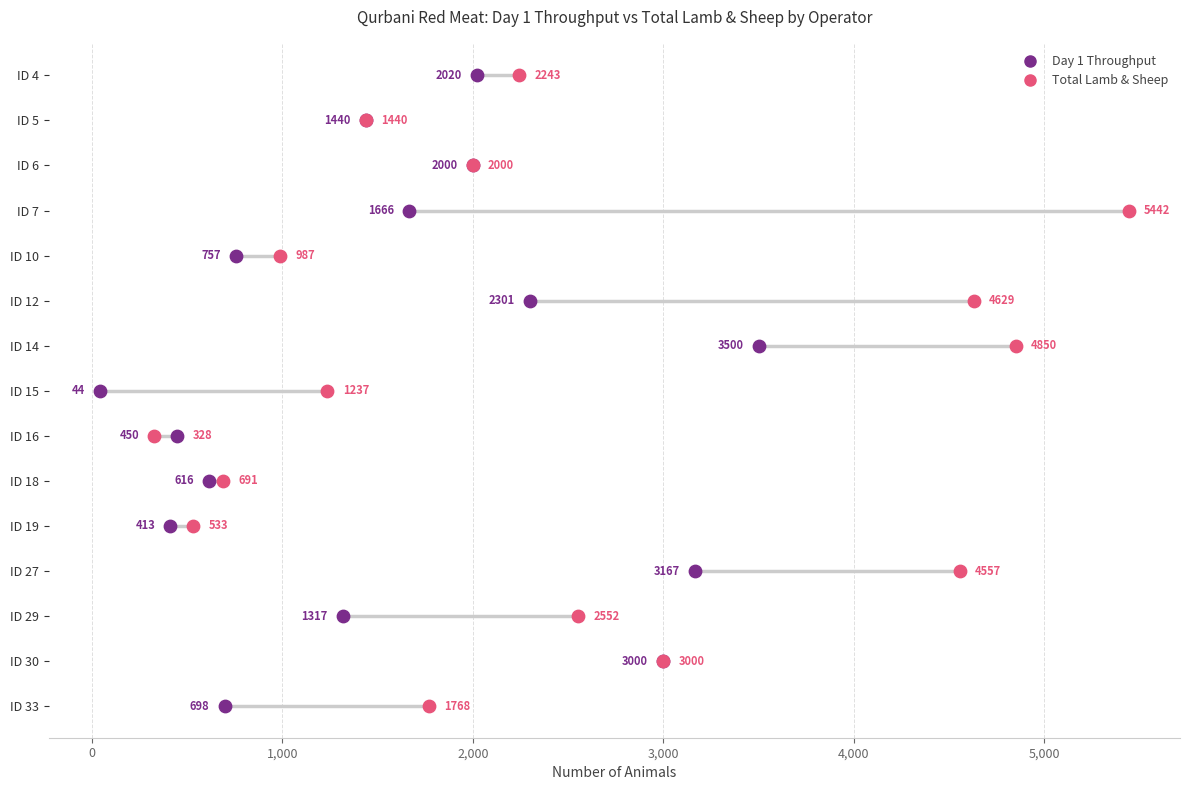

What is the total value across all series at 3,000?

8